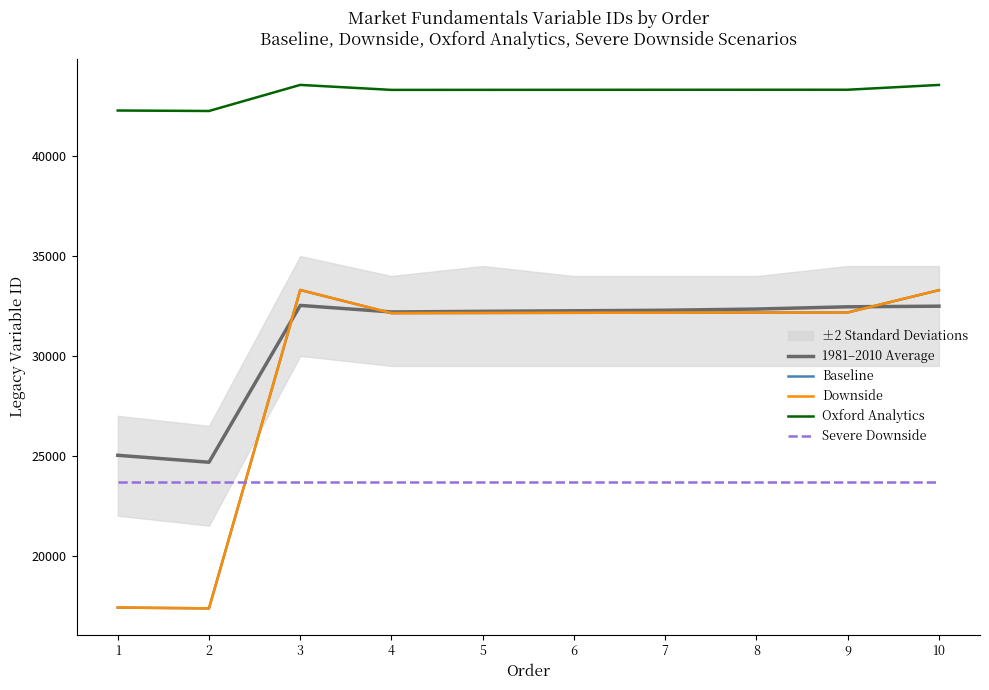

Reading left to right, list all the values displayed in this chart.

1981–2010 Average: 25025	24677	32528	32201	32232	32259	32286	32346	32459	32490
Baseline: 17401	17361	33300	32142	32150	32158	32166	32170	32174	33292
Downside: 17403	17363	33302	32144	32152	32160	32168	32172	32176	33294
Oxford Analytics: 42286	42262	43568	43318	43320	43322	43324	43325	43326	43566
Severe Downside: 23701	23701	23701	23701	23701	23701	23701	23701	23701	23701